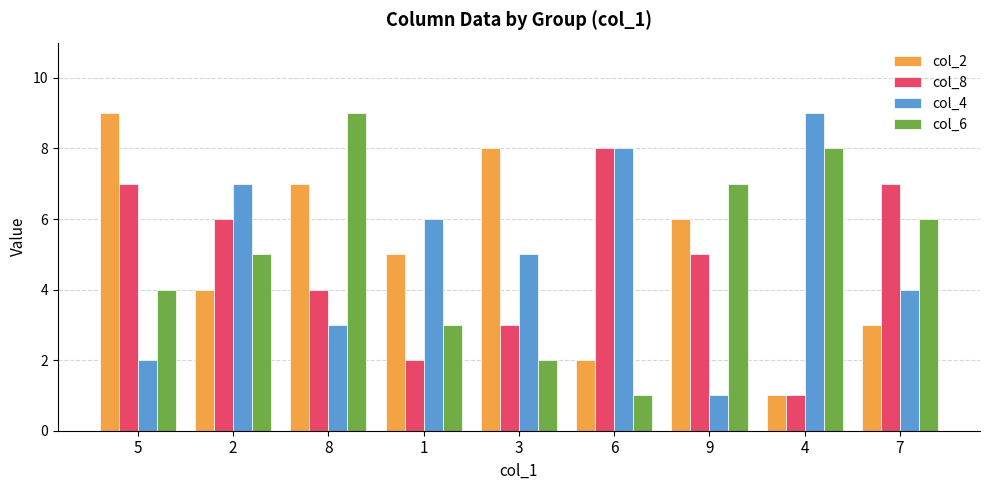

Reading left to right, extract all data points from this chart.

col_2: 5=9	2=4	8=7	1=5	3=8	6=2	9=6	4=1	7=3
col_8: 5=7	2=6	8=4	1=2	3=3	6=8	9=5	4=1	7=7
col_4: 5=2	2=7	8=3	1=6	3=5	6=8	9=1	4=9	7=4
col_6: 5=4	2=5	8=9	1=3	3=2	6=1	9=7	4=8	7=6